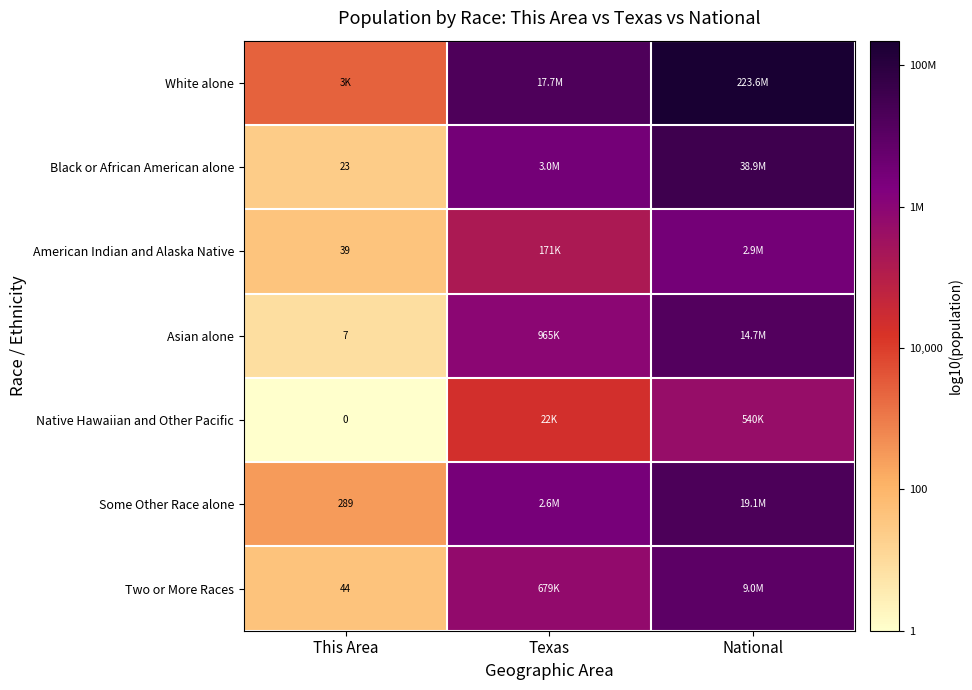

Where does the Black or African American alone series first go above 6?

Texas